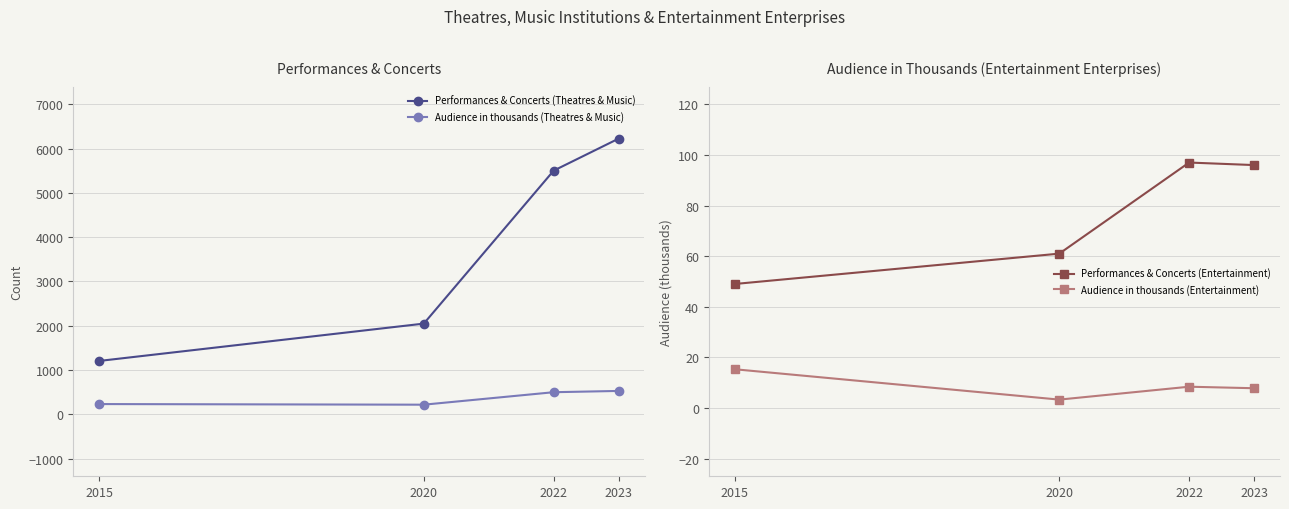

True or false: Audience in thousands (Entertainment) and Audience in thousands (Theatres & Music) cross at least once.

False